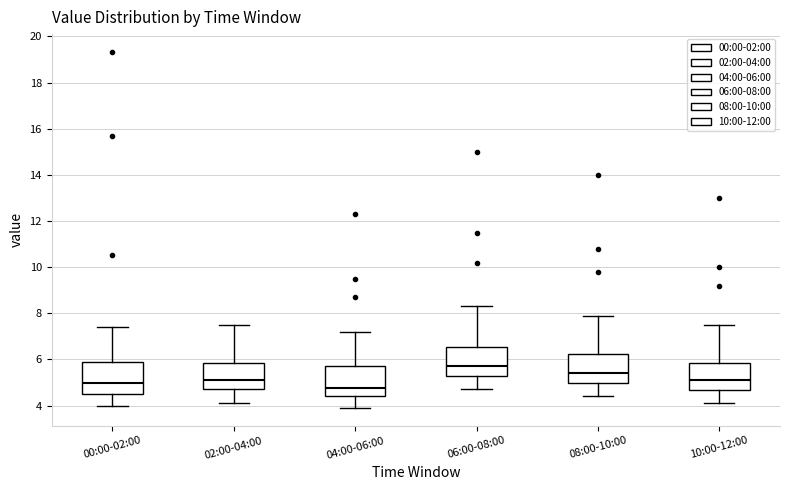

Reading left to right, transcribe this box plot: for each box, give where its median line is, the range the box spans, and where its two whiskers end, as read against the y-axis. The values are not printed on the chart, so give them approximately, as read against the axis.

00:00-02:00: median 5.0, box 4.6 to 6.0, whiskers 4.0 to 7.4
02:00-04:00: median 5.2, box 4.8 to 5.8, whiskers 4.2 to 7.6
04:00-06:00: median 4.8, box 4.4 to 5.8, whiskers 4.0 to 7.2
06:00-08:00: median 5.8, box 5.2 to 6.6, whiskers 4.8 to 8.4
08:00-10:00: median 5.4, box 5.0 to 6.2, whiskers 4.4 to 8.0
10:00-12:00: median 5.2, box 4.6 to 5.8, whiskers 4.2 to 7.6